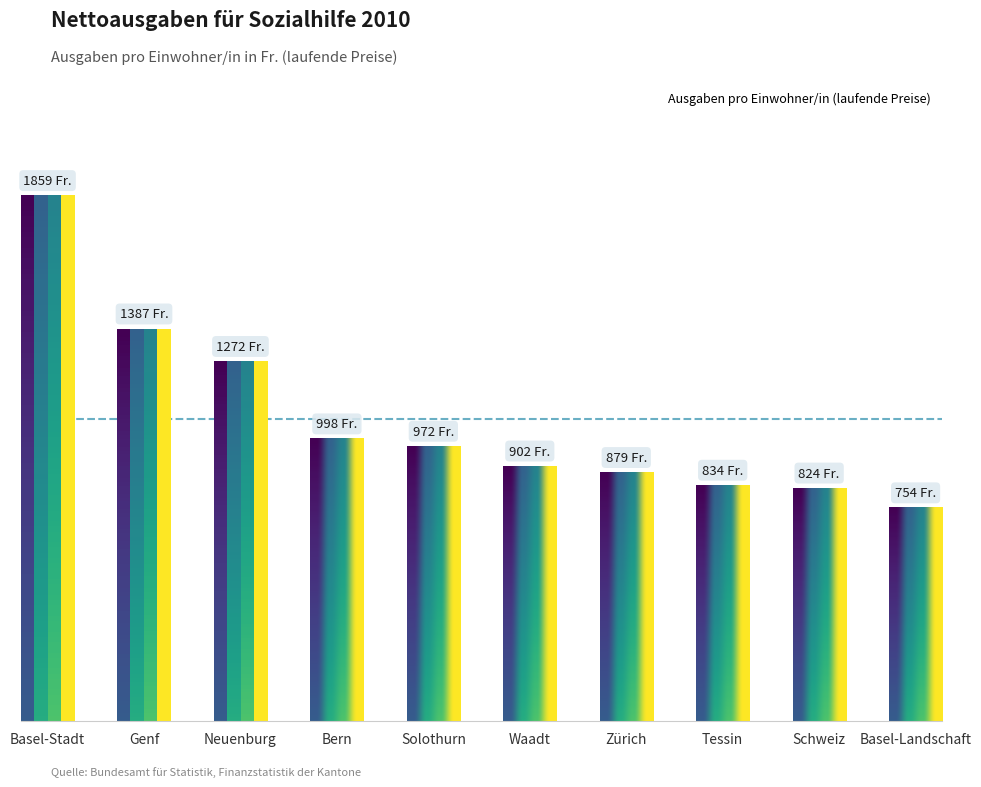

Does the chart contain any negative values?

No